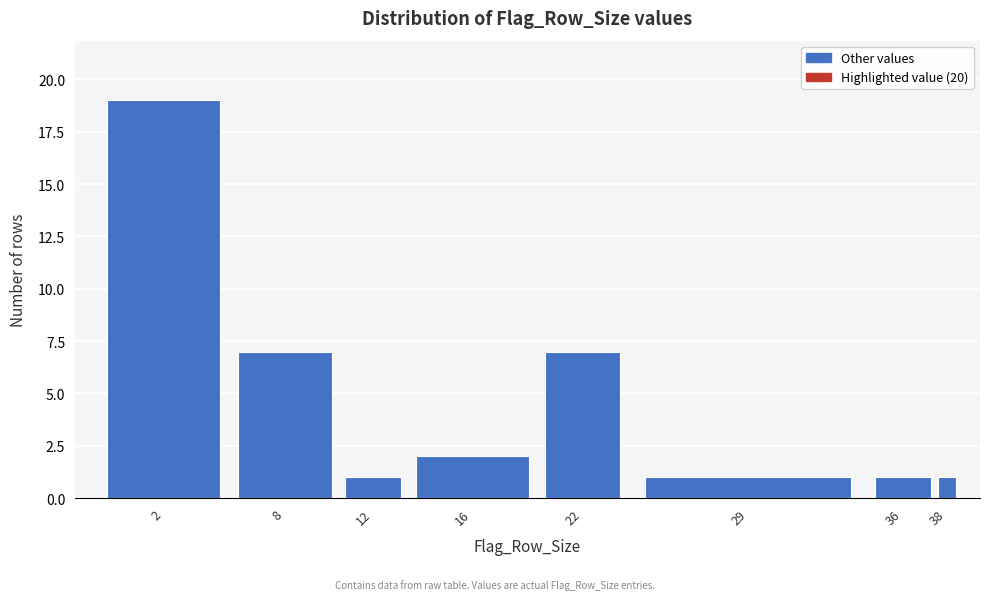

Reading left to right, what are all the values shown in this chart?

2=19	8=7	12=1	16=2	22=7	29=1	36=1	38=1